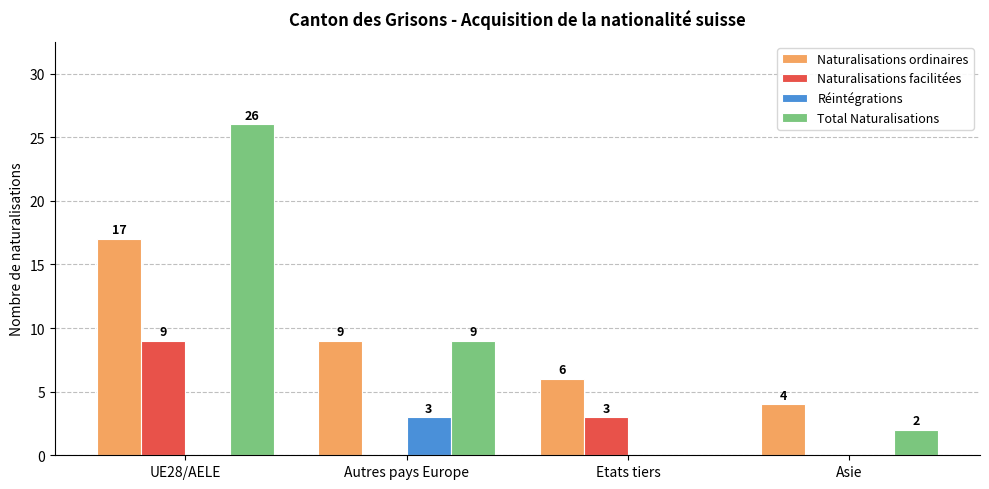

Is the value of Réintégrations at UE28/AELE greater than the value of Total Naturalisations at Asie?

No